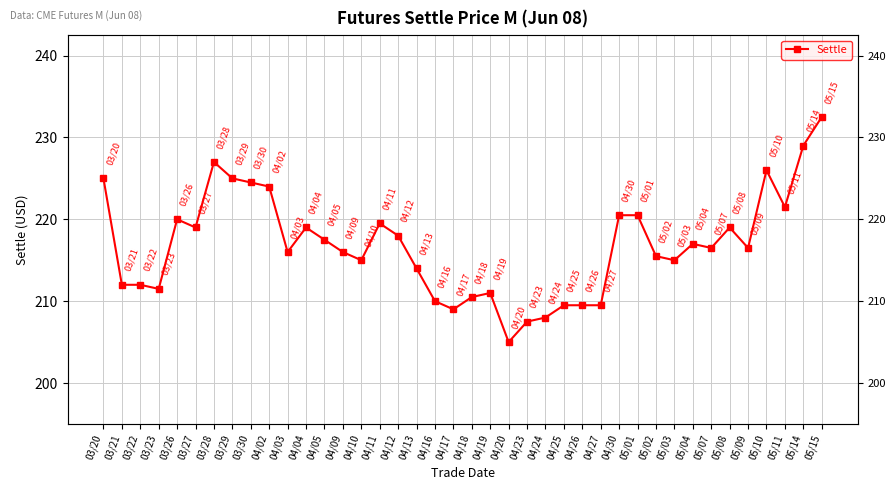

Reading right to left, extract all data points from this chart.

232.5	229.0	221.5	226.0	216.5	219.0	216.5	217.0	215.0	215.5	220.5	220.5	209.5	209.5	209.5	208.0	207.5	205.0	211.0	210.5	209.0	210.0	214.0	218.0	219.5	215.0	216.0	217.5	219.0	216.0	224.0	224.5	225.0	227.0	219.0	220.0	211.5	212.0	212.0	225.0